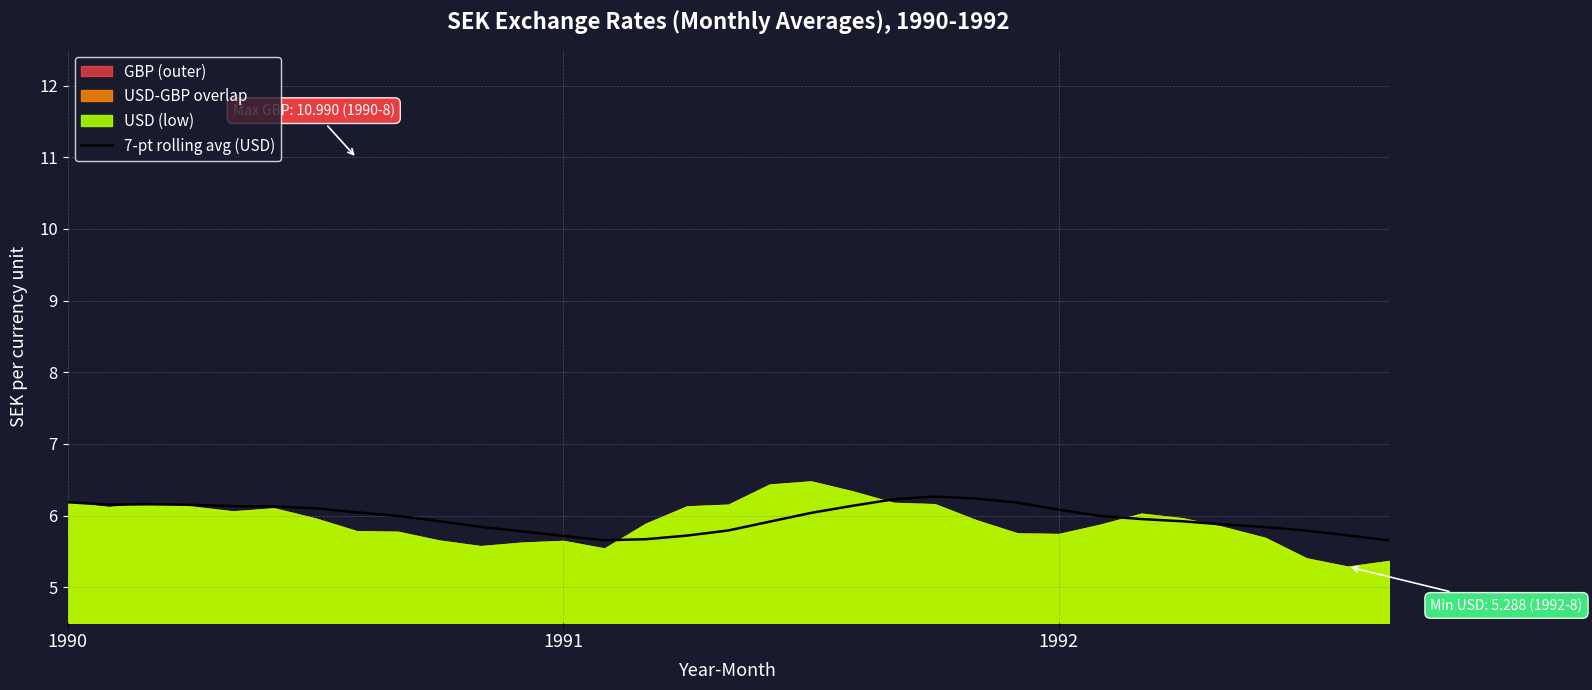

What is the label of the 4th point from the right?

29